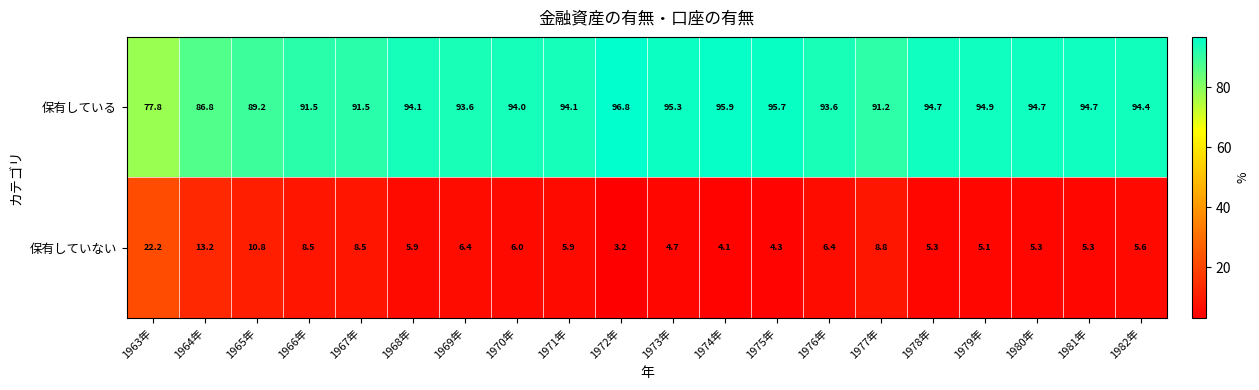

At how many categories does at least one series exceed 65?

20